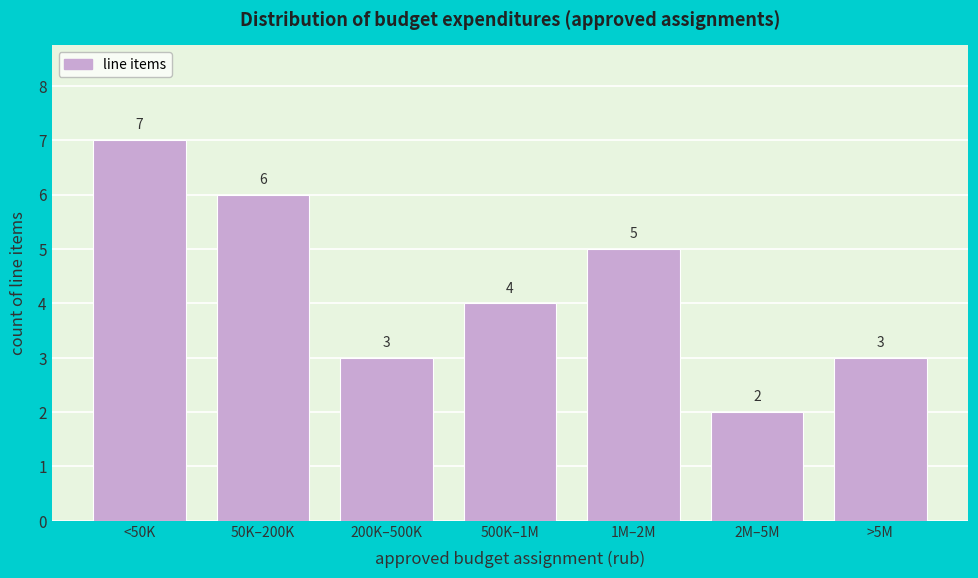

Reading left to right, list all the values displayed in this chart.

<50K=7	50K–200K=6	200K–500K=3	500K–1M=4	1M–2M=5	2M–5M=2	>5M=3